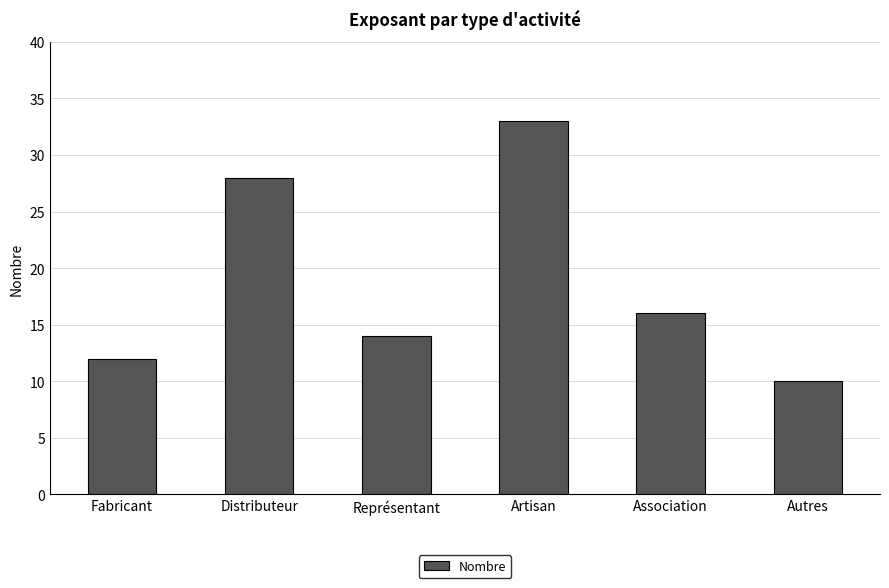

What is the ratio of the value at Association to the value at Artisan?

0.5